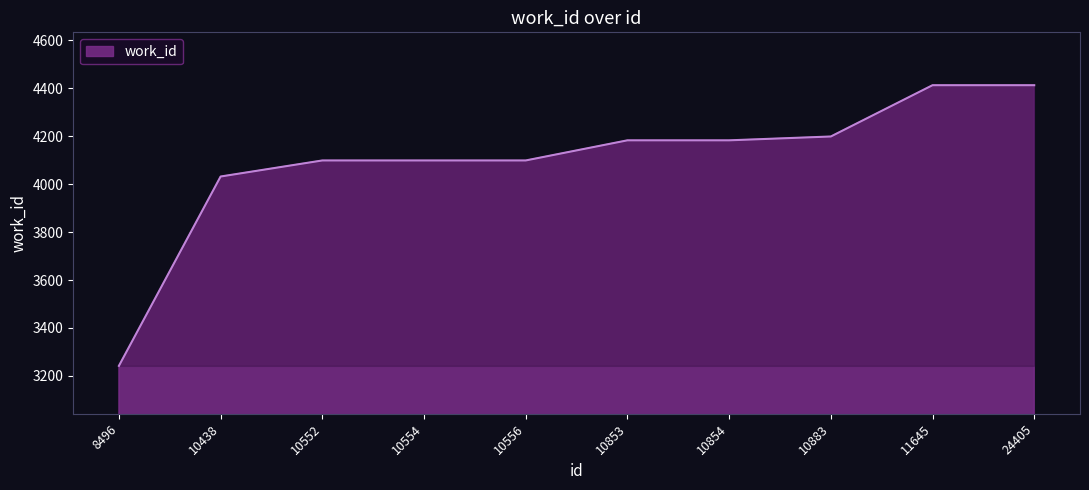

Reading left to right, extract all data points from this chart.

3242	4032	4099	4099	4099	4183	4183	4199	4413	4413